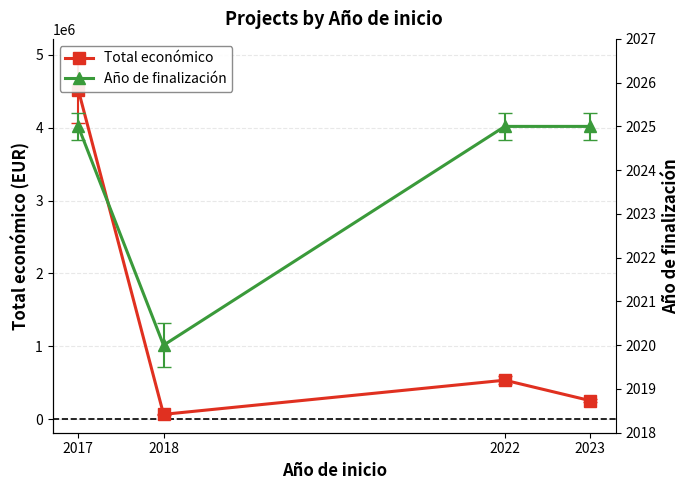

Rank the series by their maximum value, from lowest to highest.

Año de finalización, Total económico